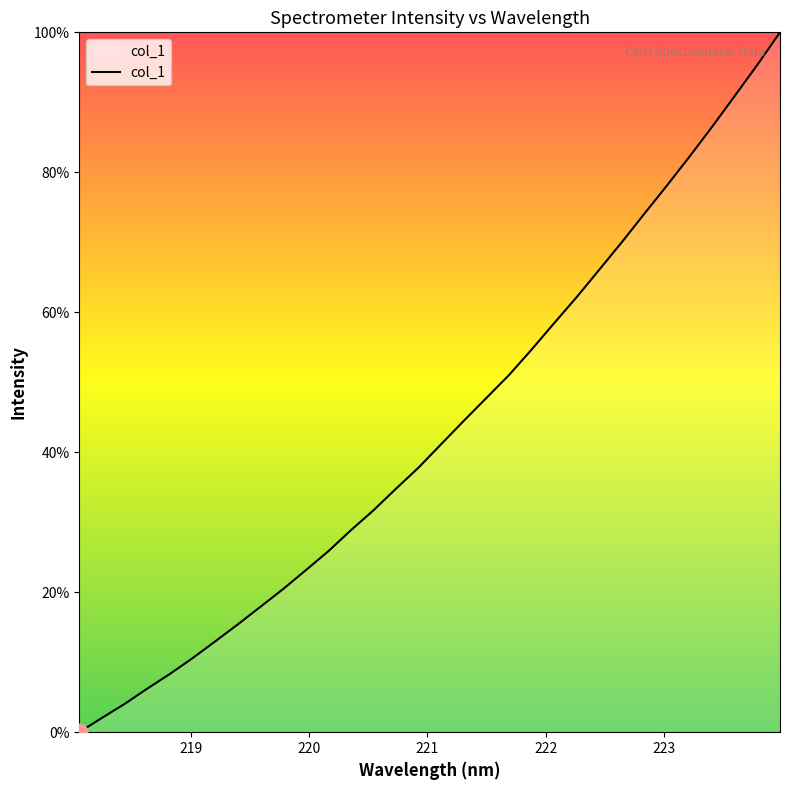

Is this an area chart (filled region under the line)?

Yes